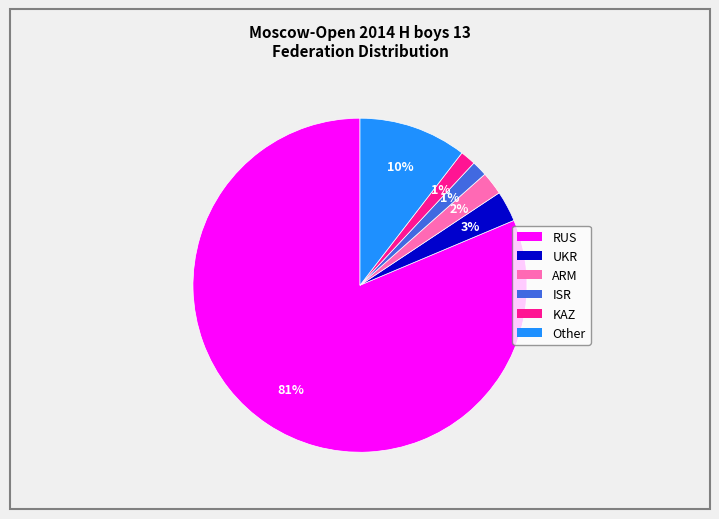

Between ARM and ISR, which is larger?

ARM